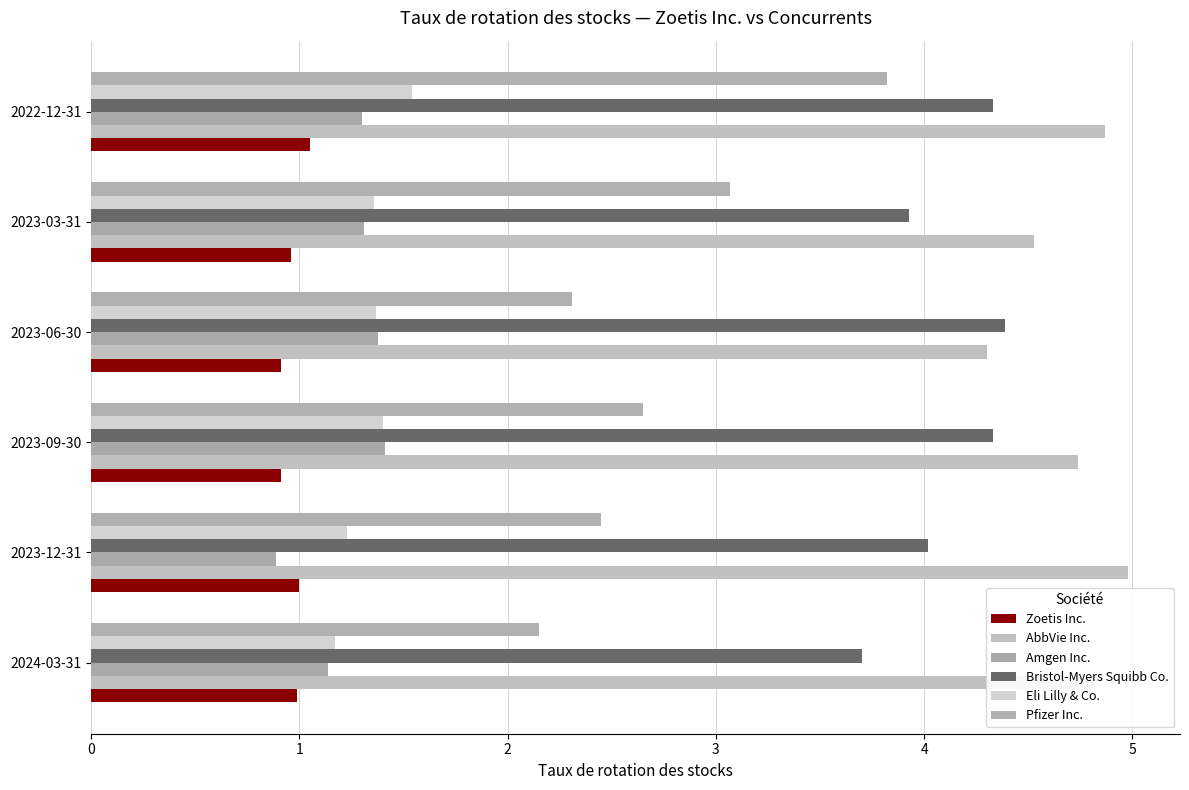

Which category has the lowest value in the Amgen Inc. series?

2023-12-31